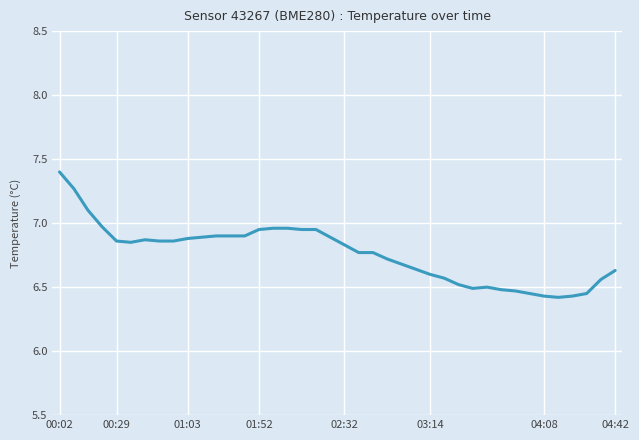

What is the minimum value shown in the chart?

6.4